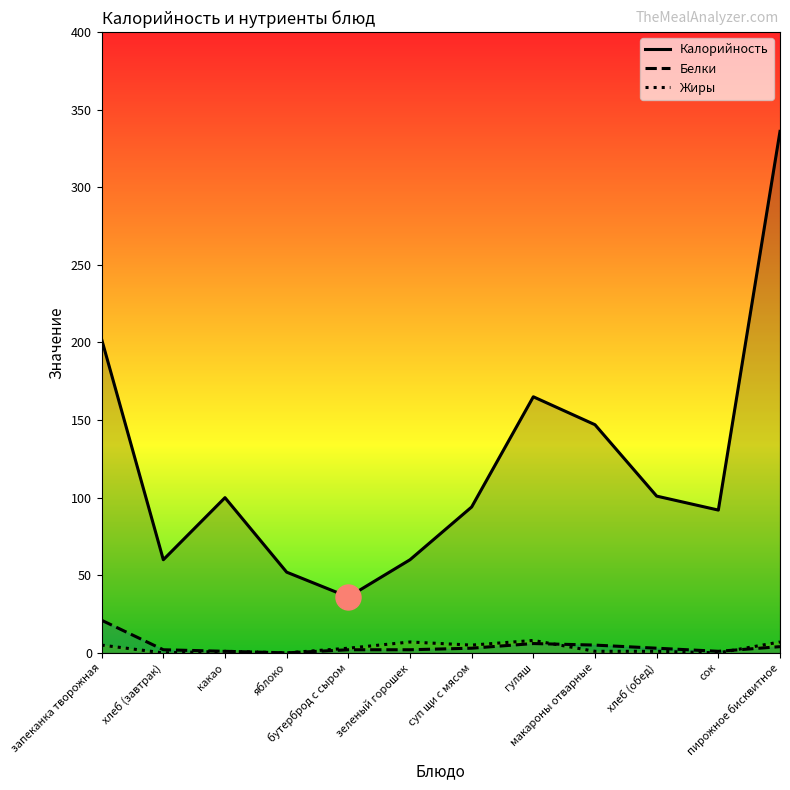

Where does the Жиры series first go above 3?

запеканка творожная